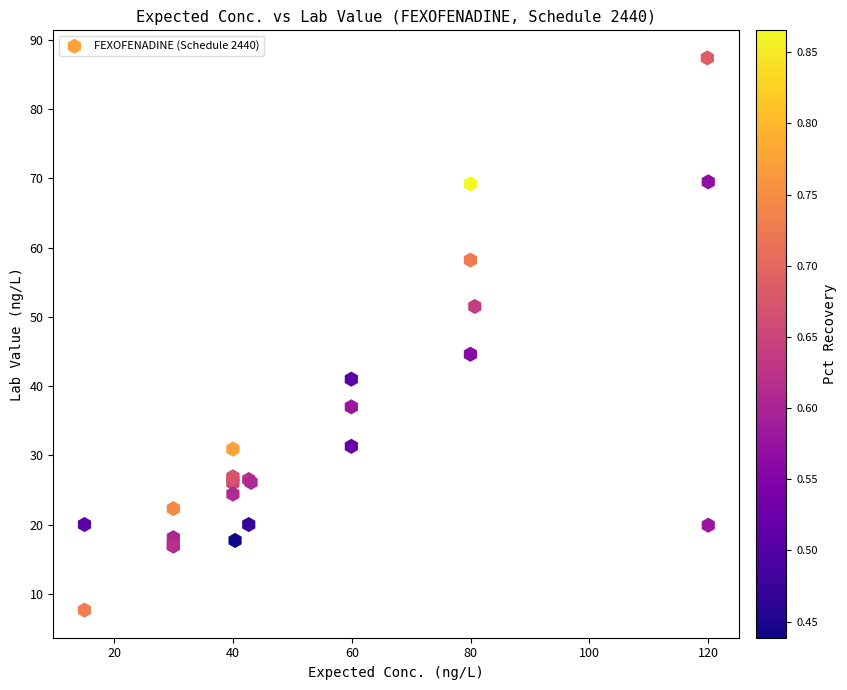

What Y value in the scatter plot is closest to 47?

44.6